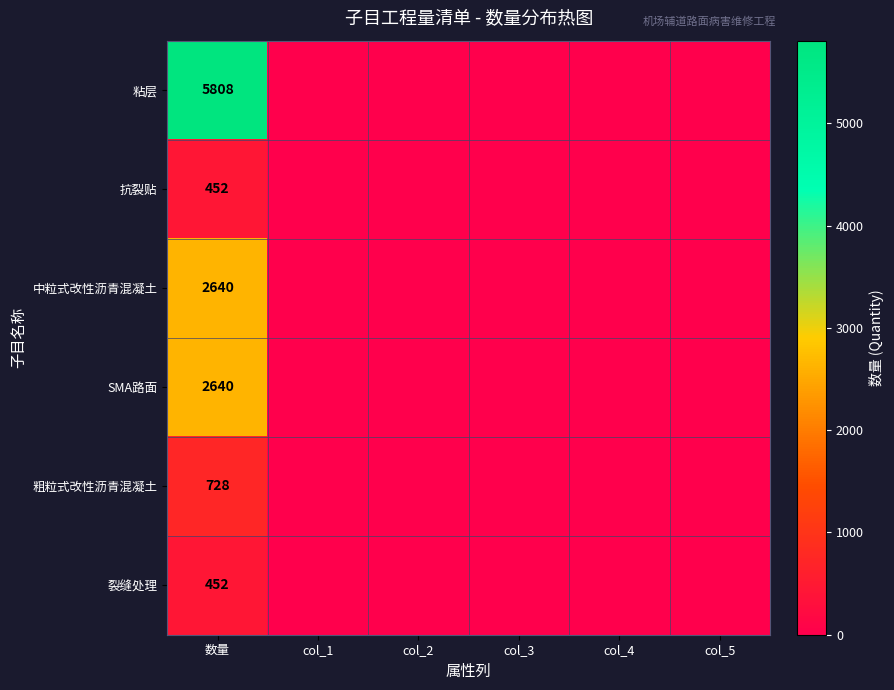

The value of 中粒式改性沥青混凝土 at 数量 is 1154. True or false?

False